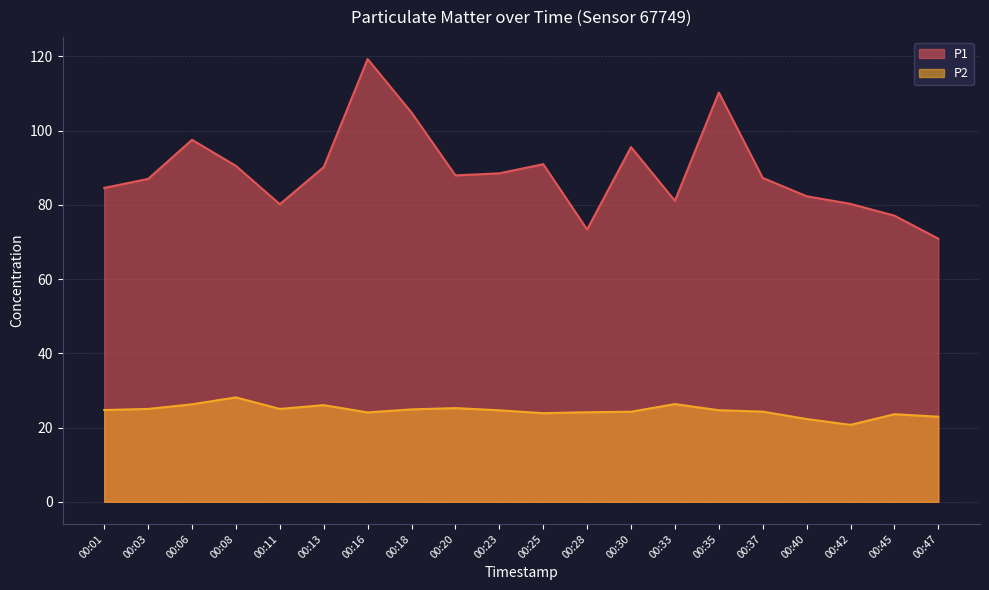

List the series in order of their overall mean, lowest first.

P2, P1